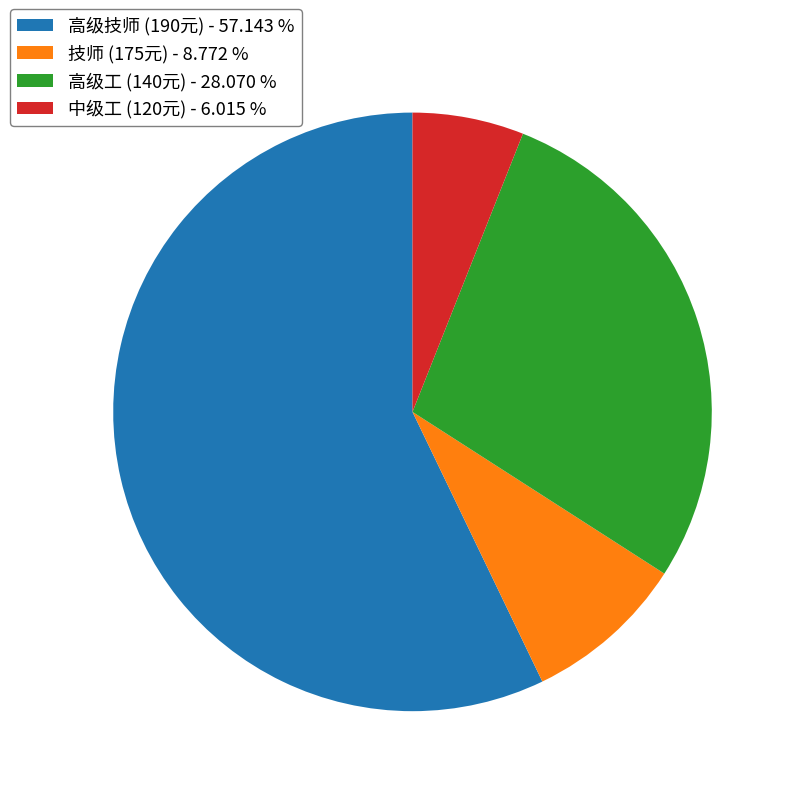

Approximately how many times larger is the value at 高级技师 (190元) - 57.143 % compared to 技师 (175元) - 8.772 %?

6.5